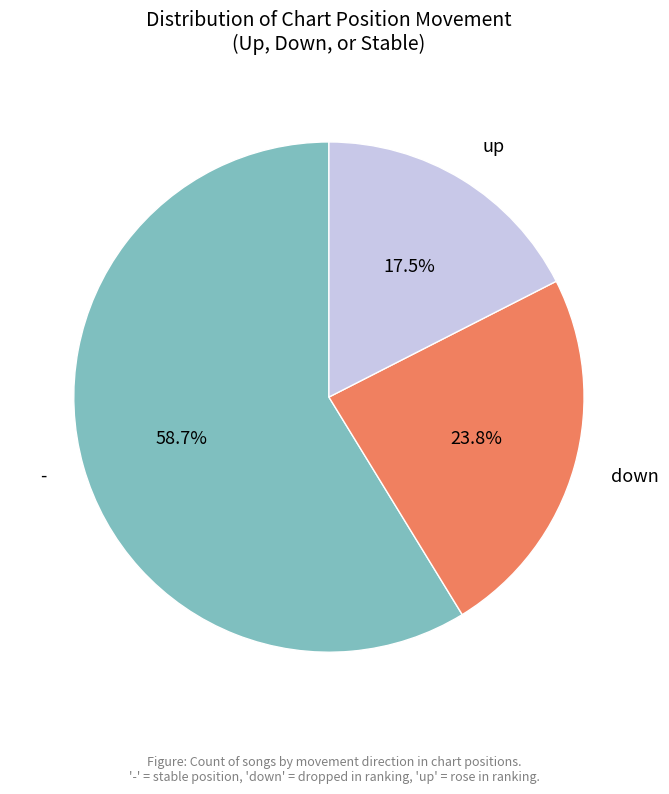

To the nearest percent, what portion does down represent?

24%